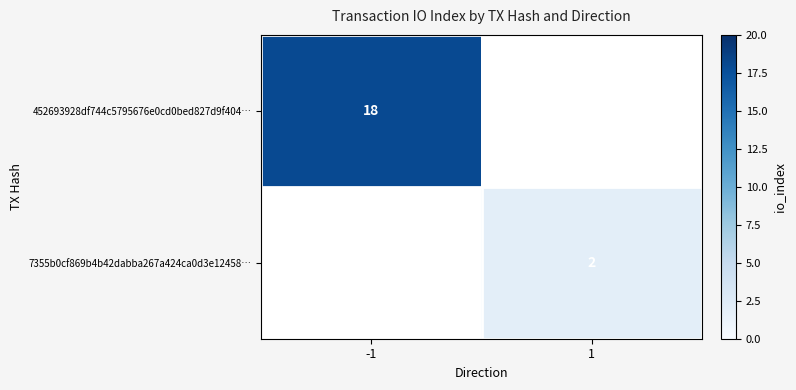

True or false: 452693928df744c5795676e0cd0bed827d9f404… has a value of 18 at -1.

True